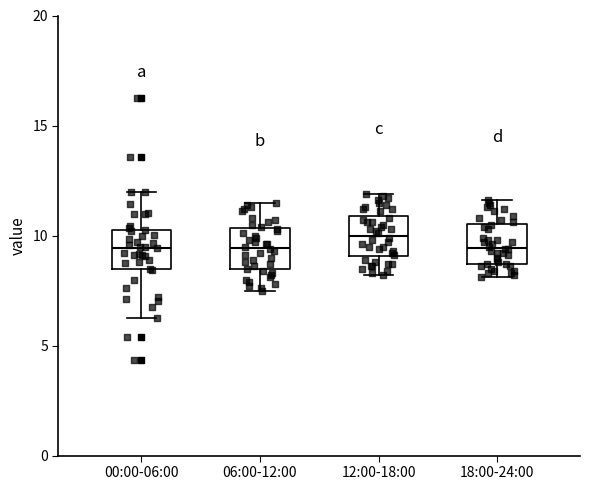

Reading left to right, read every box against the y-axis: the position of its median line, the range the box covers, and the ends of its whiskers. The values are not printed on the chart, so give them approximately, as read against the axis.

00:00-06:00: median 9.5, box 8.5 to 10.5, whiskers 6.5 to 12.0
06:00-12:00: median 9.5, box 8.5 to 10.5, whiskers 7.5 to 11.5
12:00-18:00: median 10.0, box 9.0 to 11.0, whiskers 8.0 to 12.0
18:00-24:00: median 9.5, box 8.5 to 10.5, whiskers 8.0 to 11.5